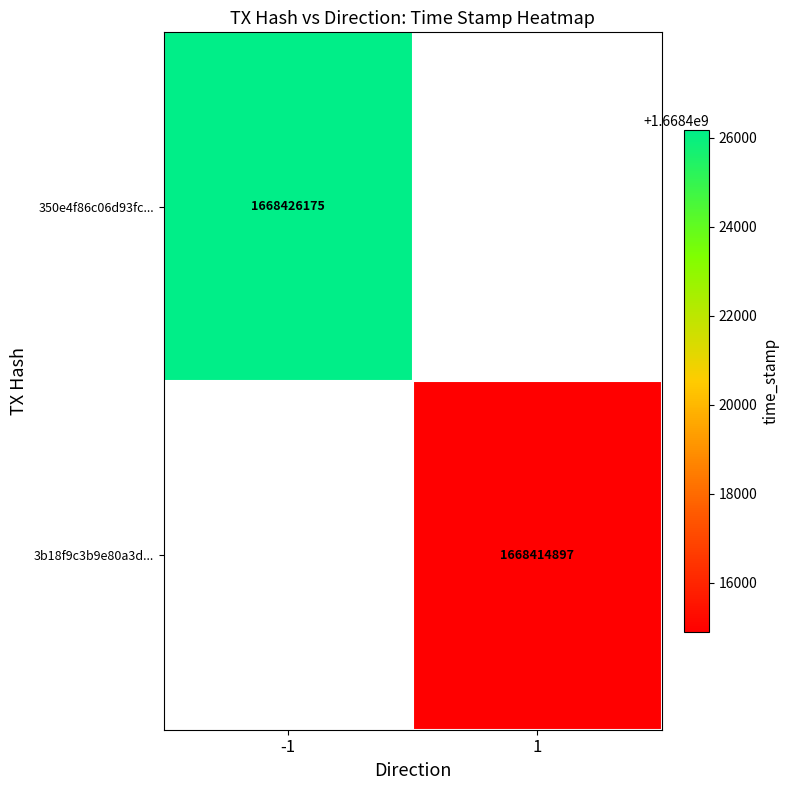

How many series are shown in this chart?

2